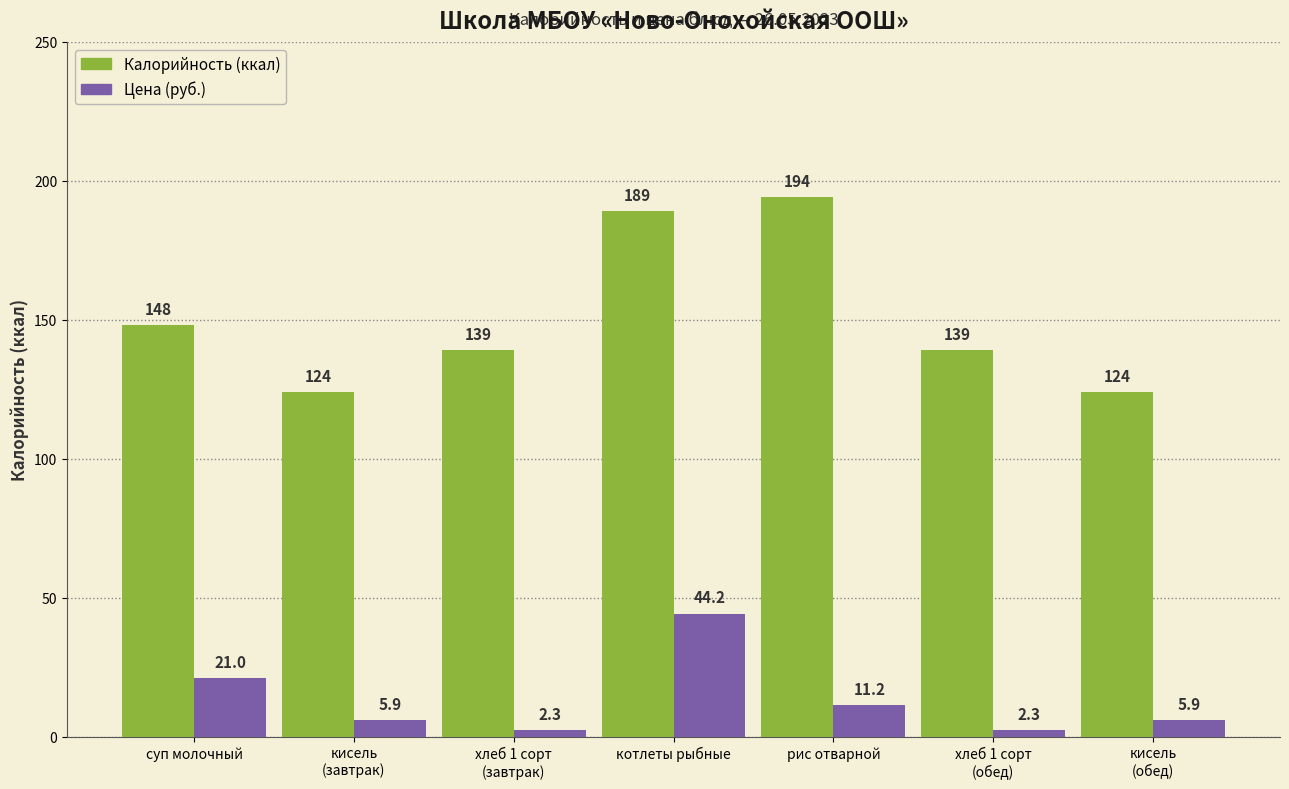

Which category has the highest value in the Цена (руб.) series?

котлеты рыбные